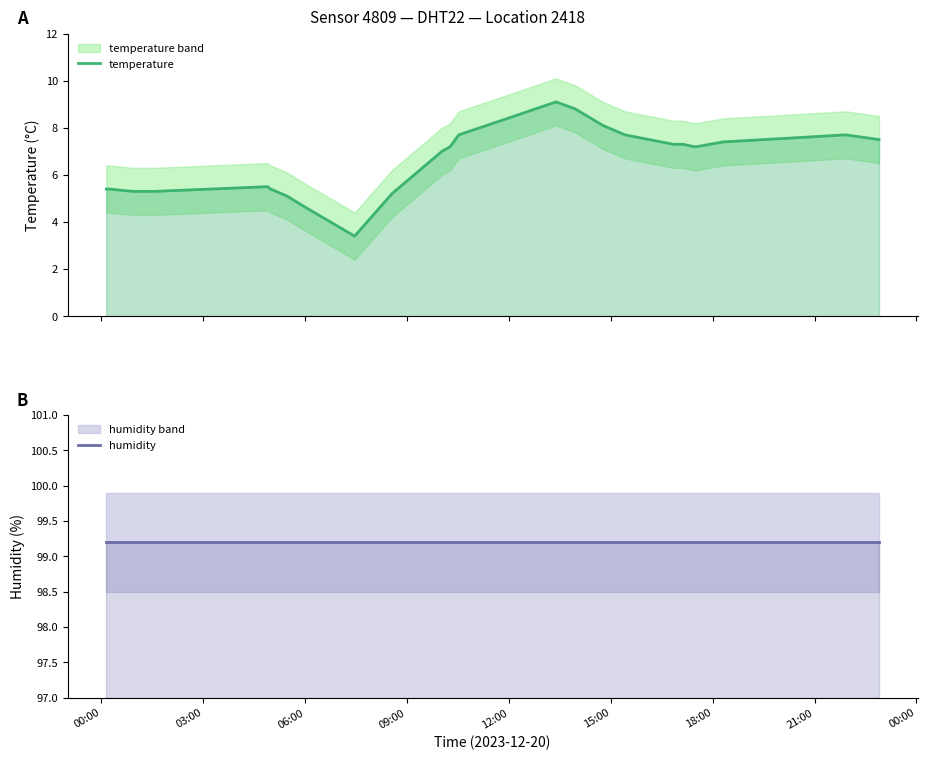

What is the sum of all humidity values?

2579.2